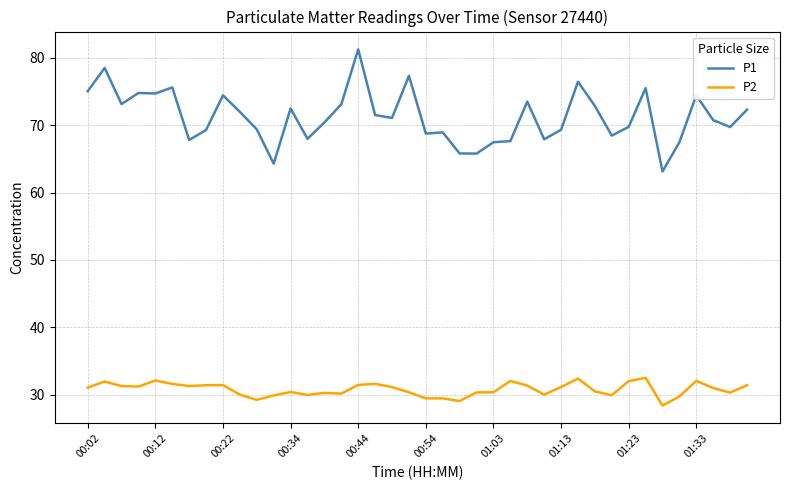

What is the difference between the maximum and minimum values in the P2 series?

4.1